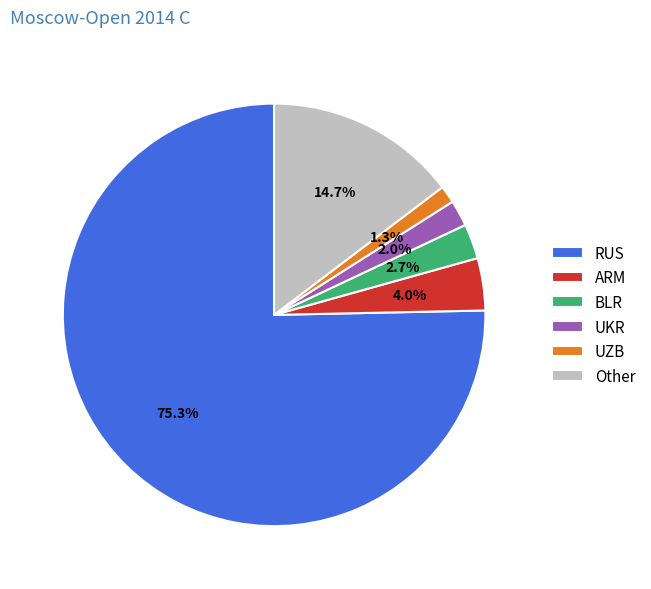

Rank the categories by value from lowest to highest.

UZB, UKR, BLR, ARM, Other, RUS